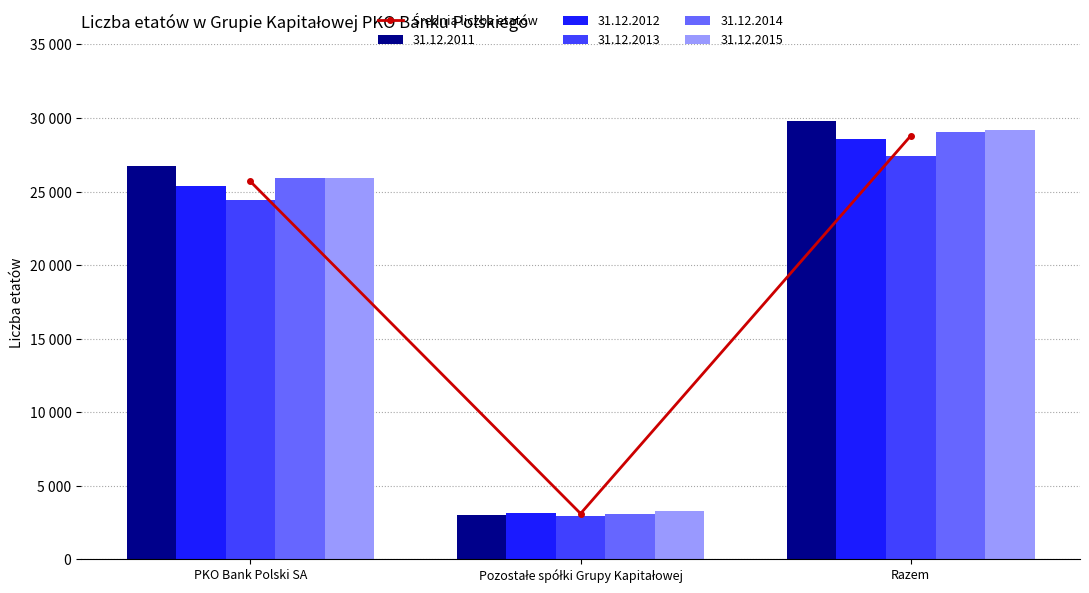

The chart shows a value of 9270.0 at PKO Bank Polski SA. True or false?

False